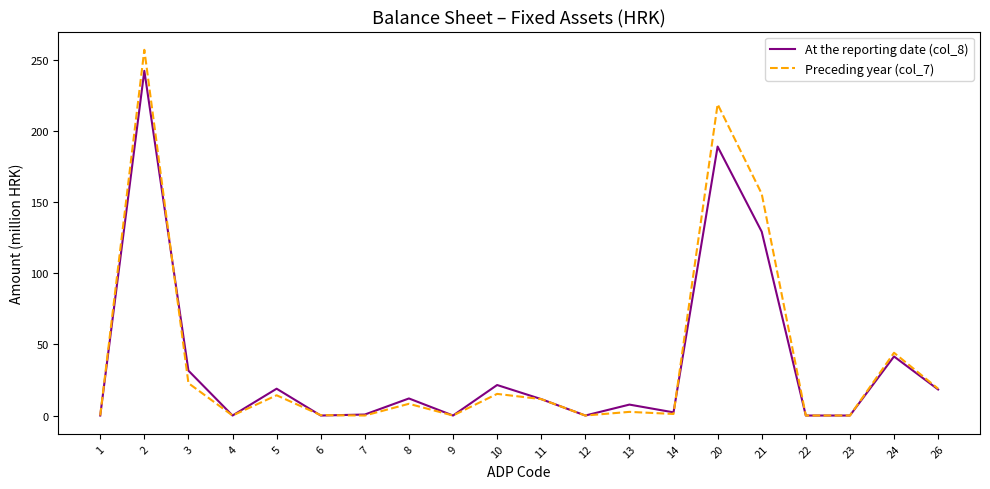

At how many categories does at least one series exceed 87?

3